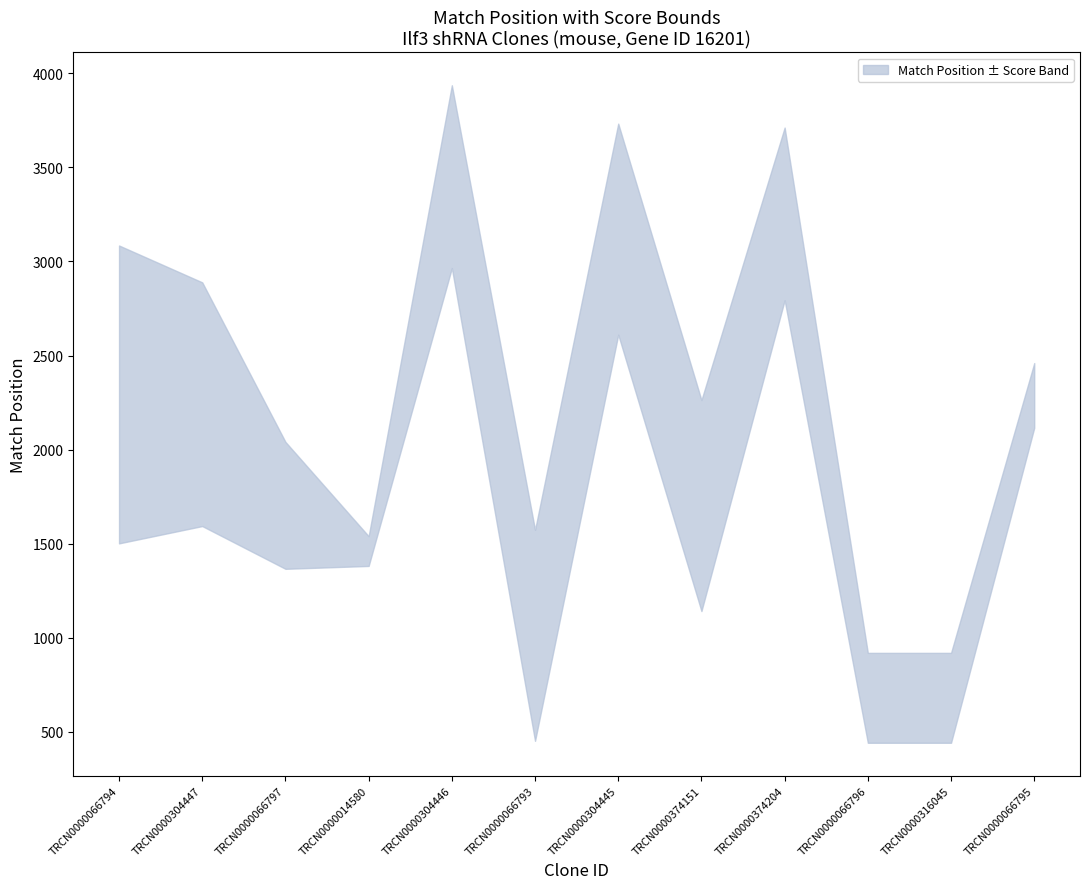

How many values in the Match Position series exceed 2133?

5